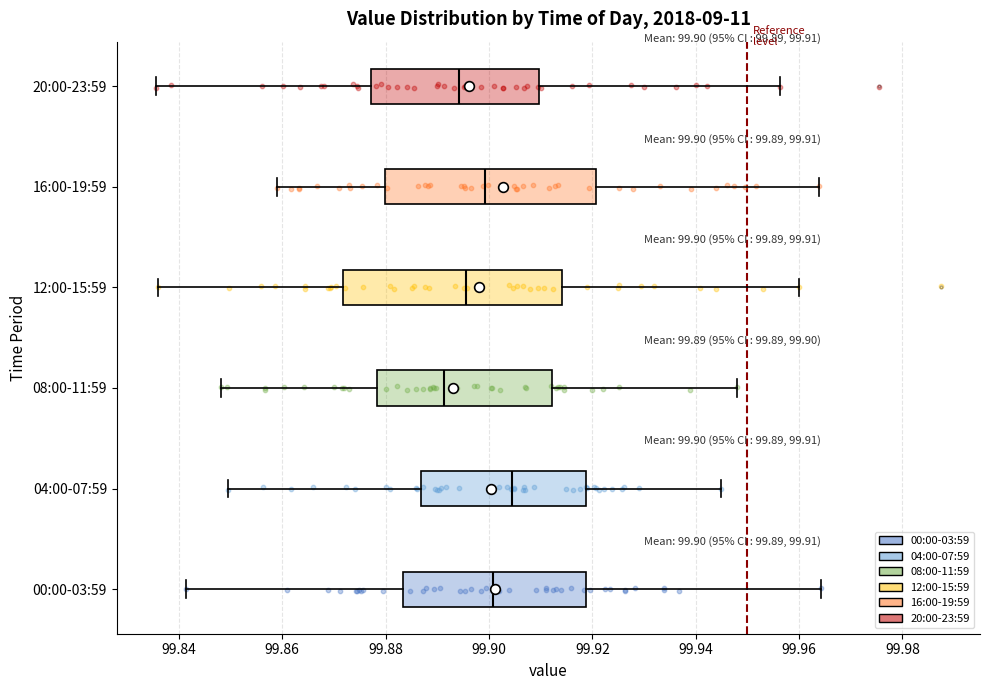

Which box's median line is the furthest to the left?

08:00-11:59